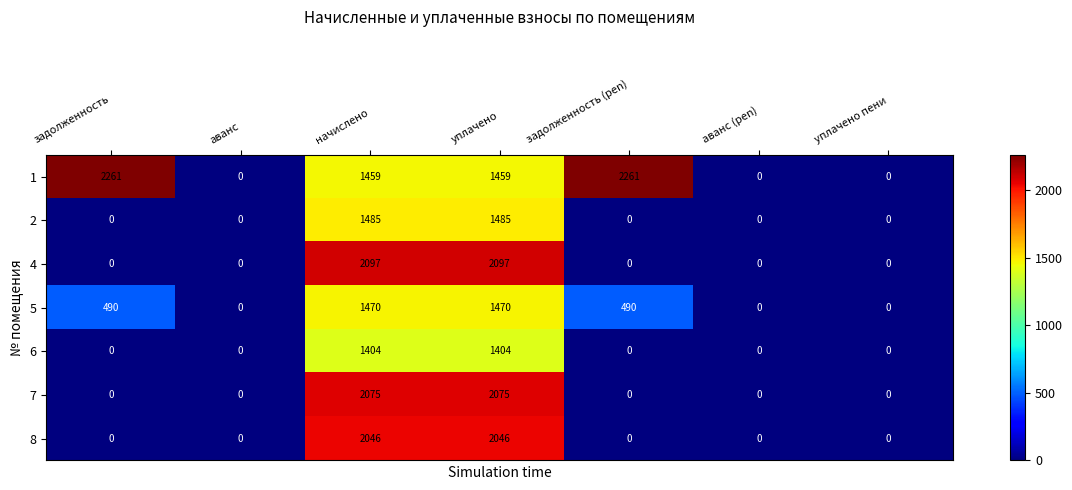

What is the difference between the 2 values at уплачено and аванс?

1485